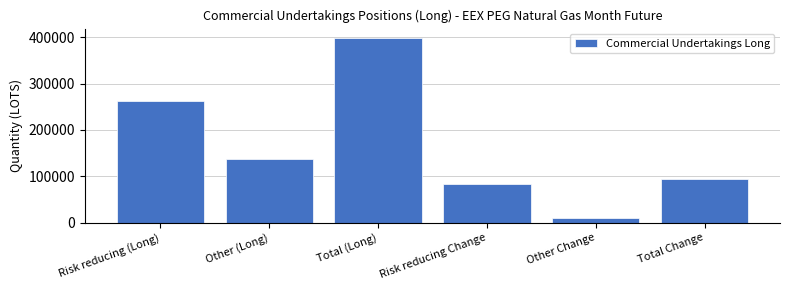

Reading left to right, transcribe all the data shown in this chart.

262175	136692	398867	83286	10684	93970